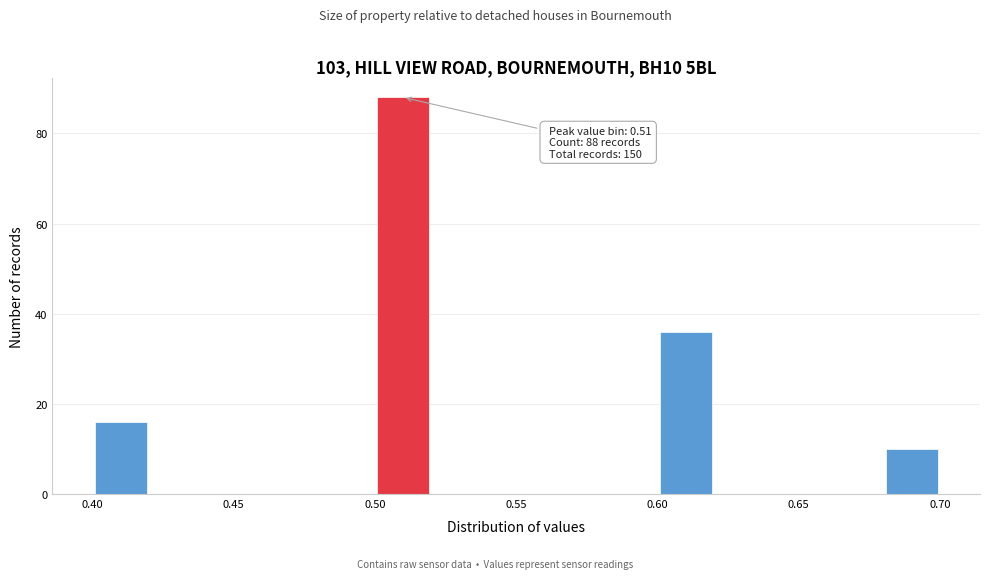

Over which range of the x-axis is the bar tallest?

0.50 to 0.52